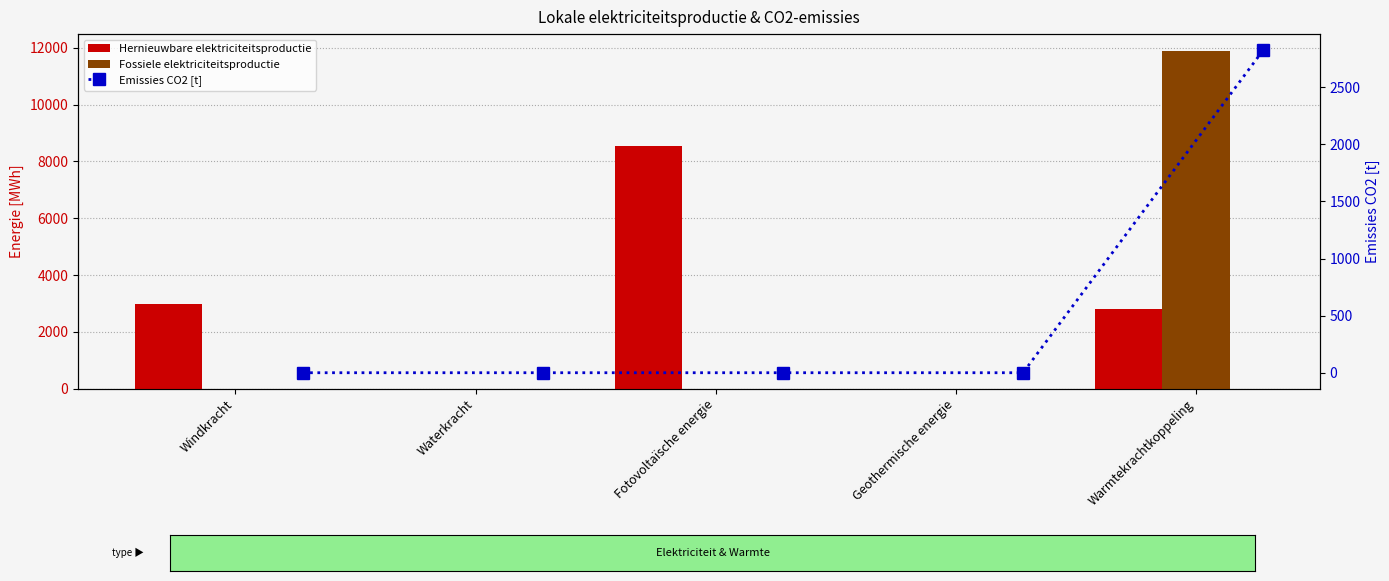

Is the value of Fossiele elektriciteitsproductie at Geothermische energie greater than the value of Hernieuwbare elektriciteitsproductie at Warmtekrachtkoppeling?

No